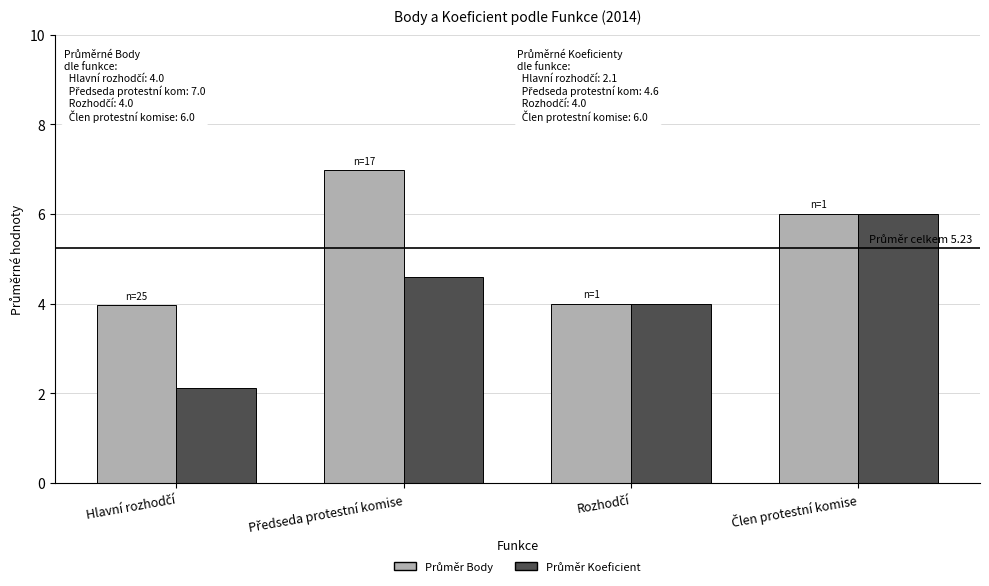

What is the greatest value displayed?

7.0